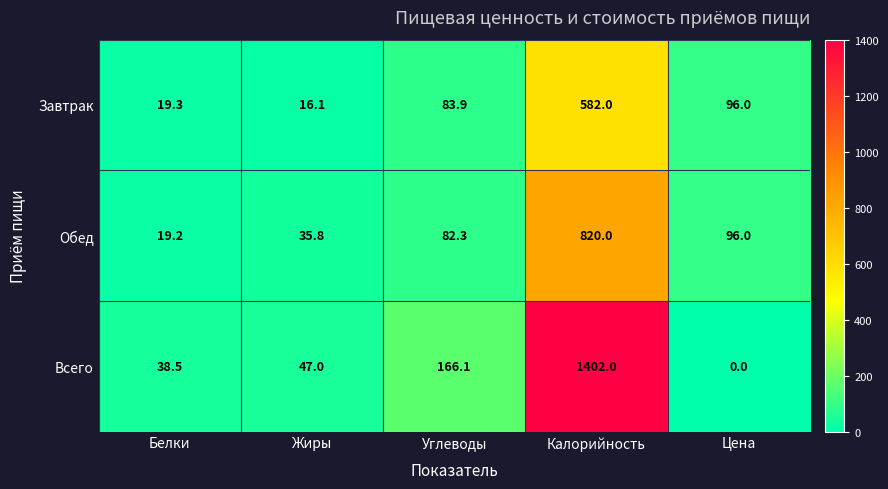

At which category is the sum across all series the highest?

Калорийность